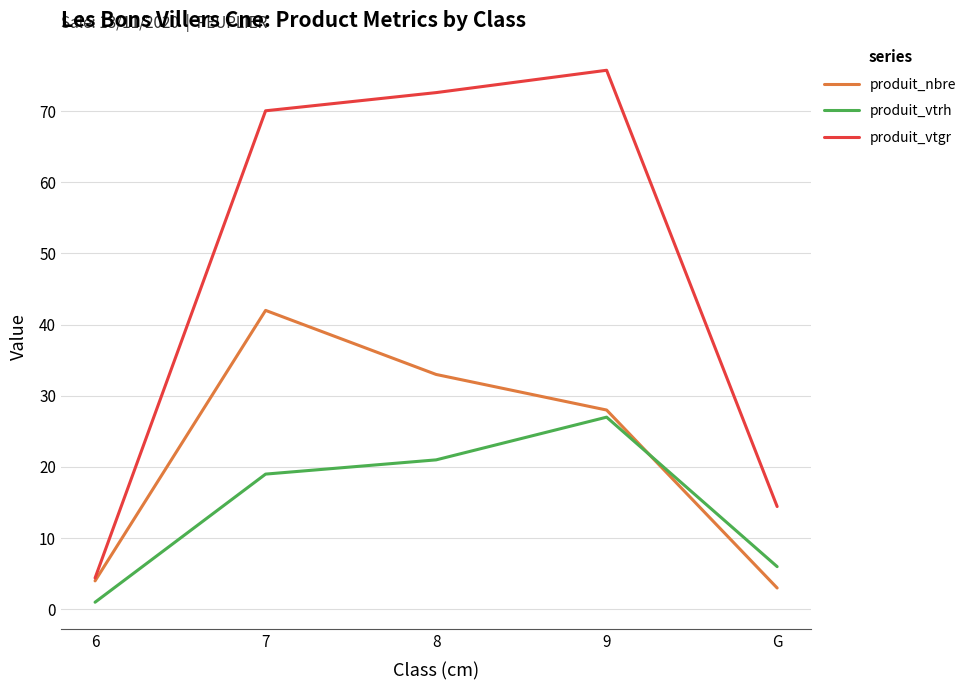

What are all the series names shown in the legend?

produit_nbre, produit_vtrh, produit_vtgr